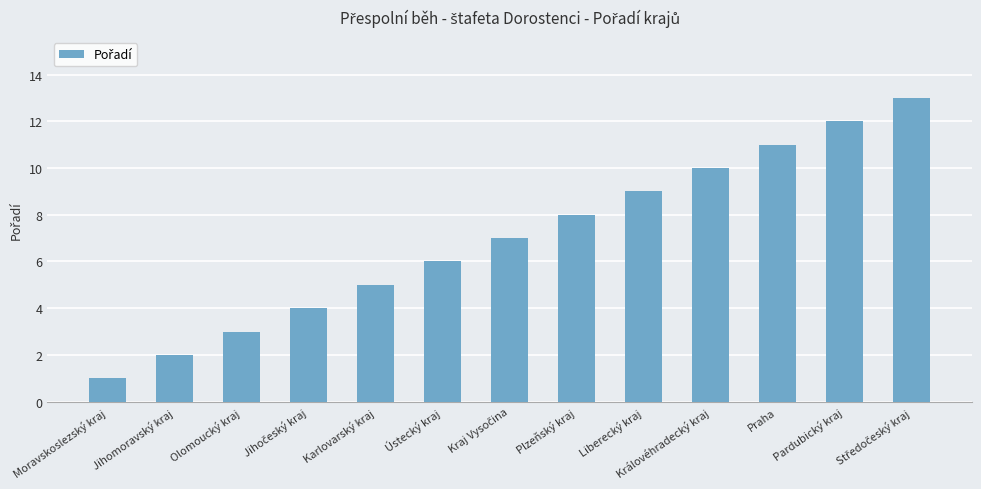

The value at Olomoucký kraj is 2. True or false?

False